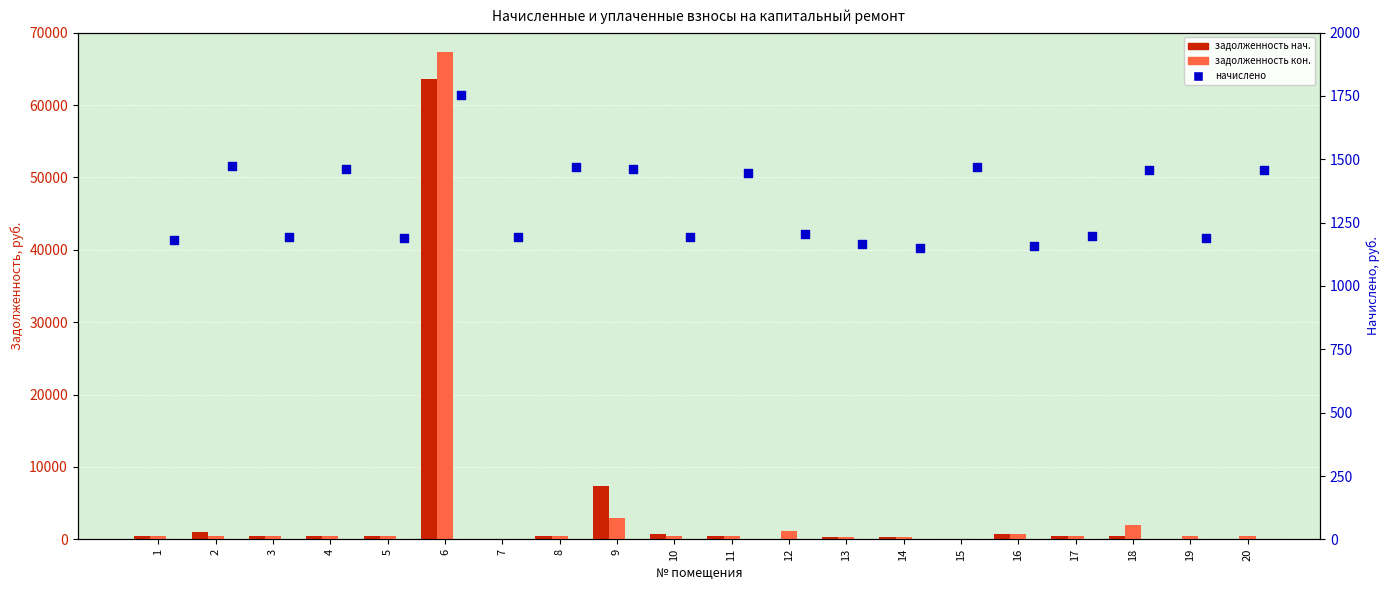

At how many categories does at least one series exceed 64138?

1